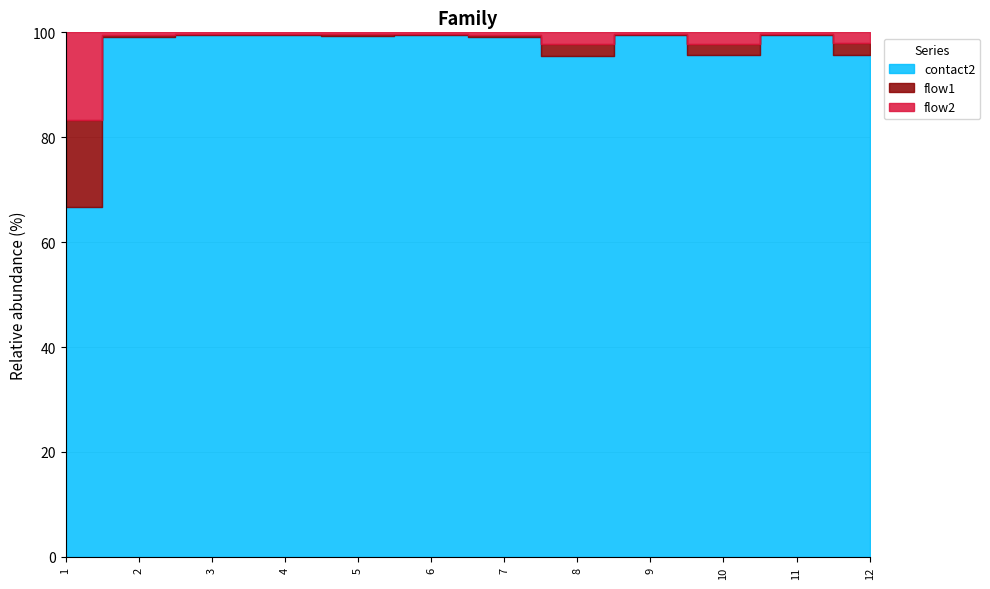

Does the chart display data point markers on the line(s)?

No